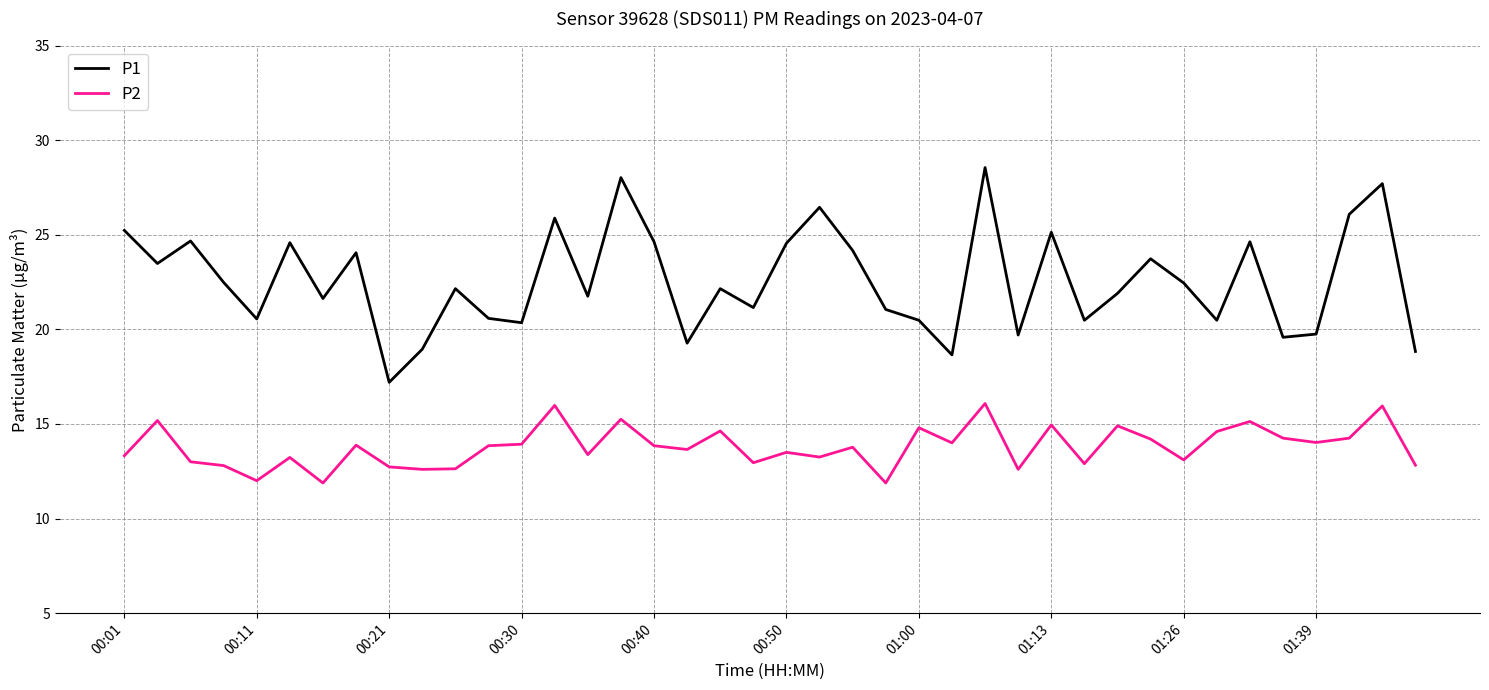

Which series has the largest total across all categories?

P1